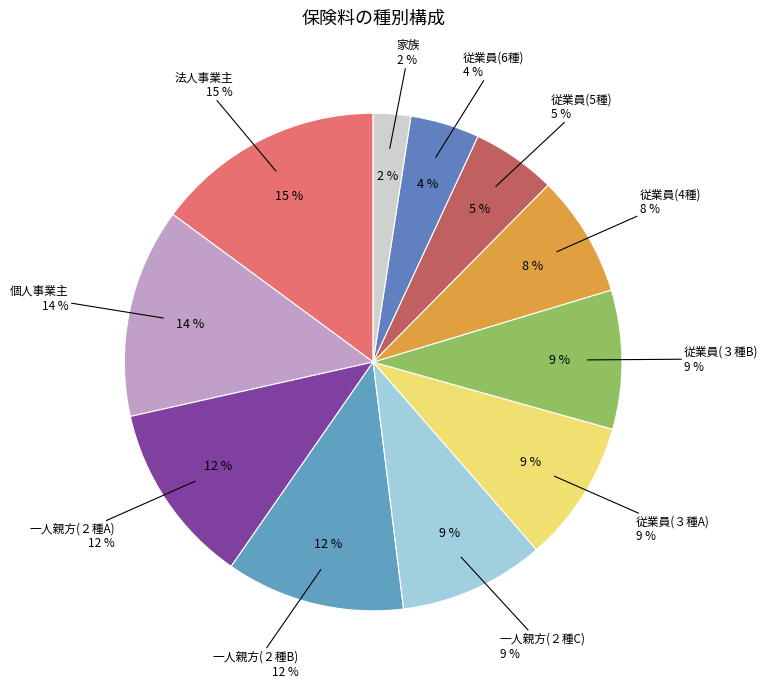

To the nearest percent, what is the difference between the 個人事業主 and 従業員(4種) slice percentages?

6%